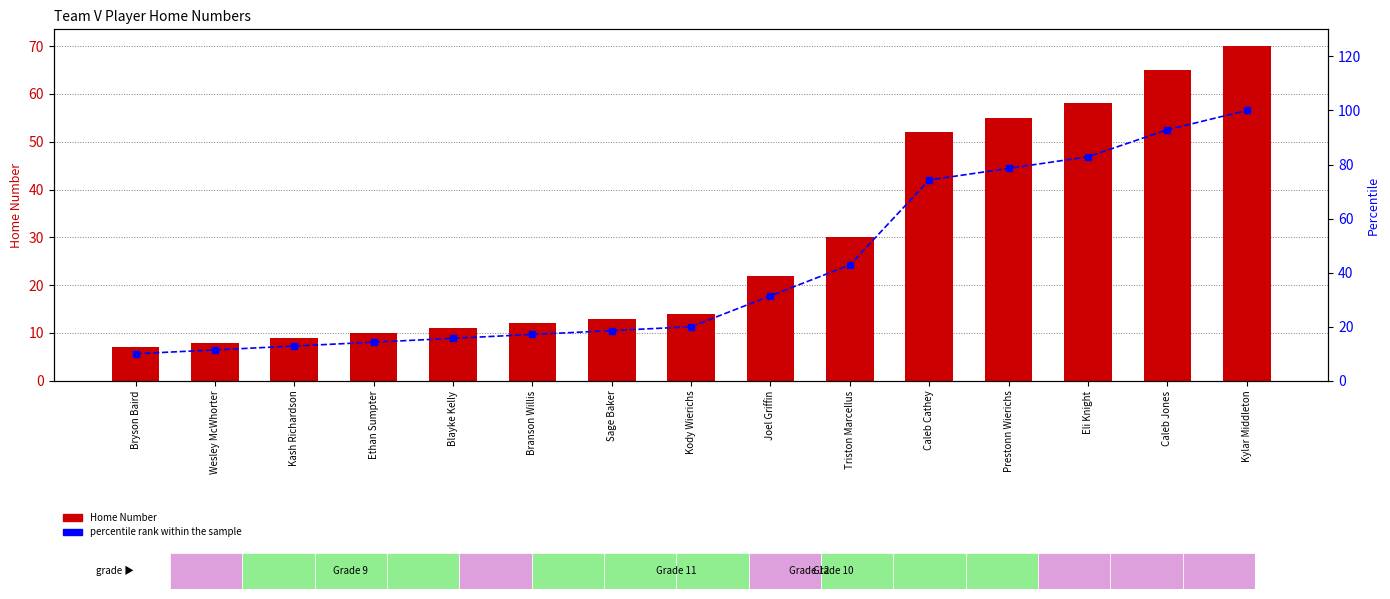

At which category is the sum across all series the highest?

Kylar Middleton